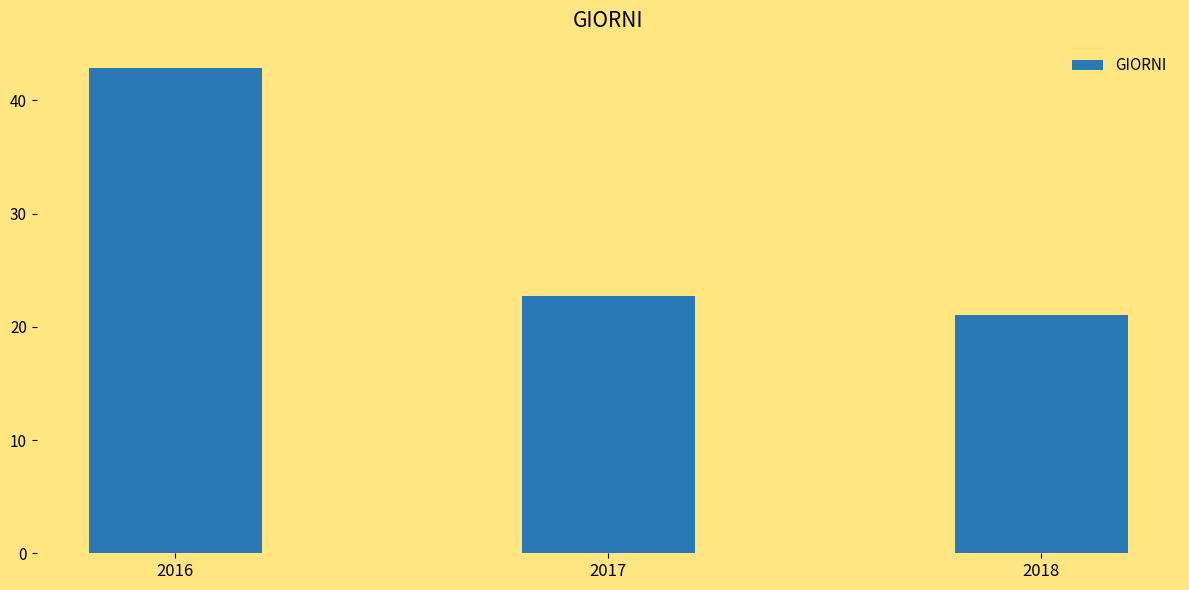

What is the sum of all values?

86.6